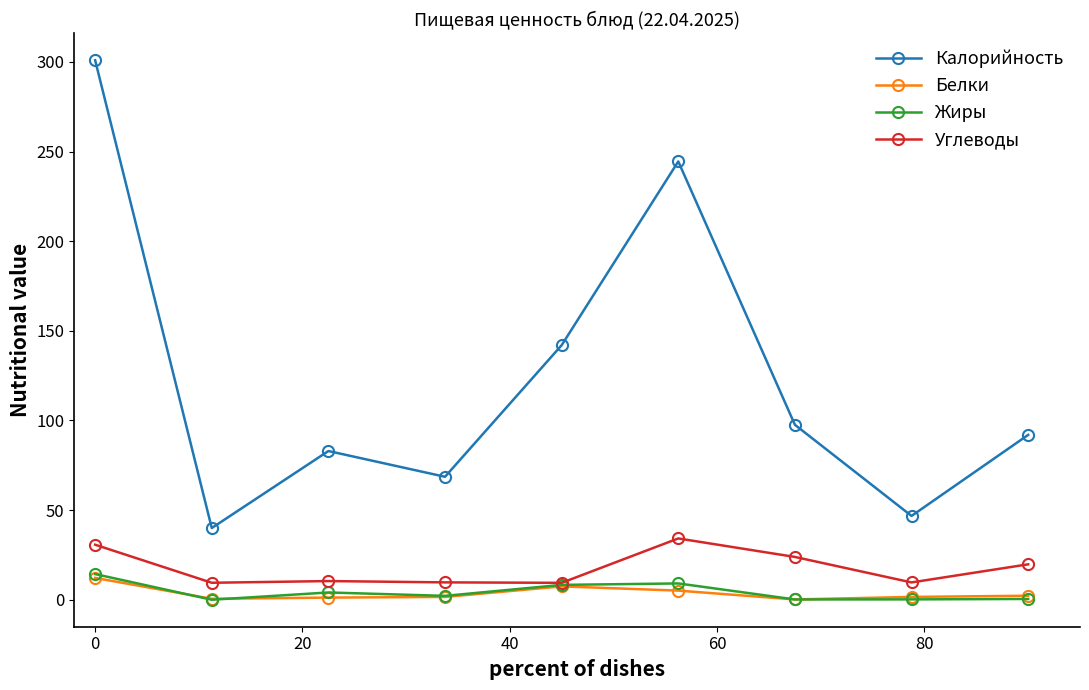

True or false: Калорийность has more than 0 interior local peaks.

True